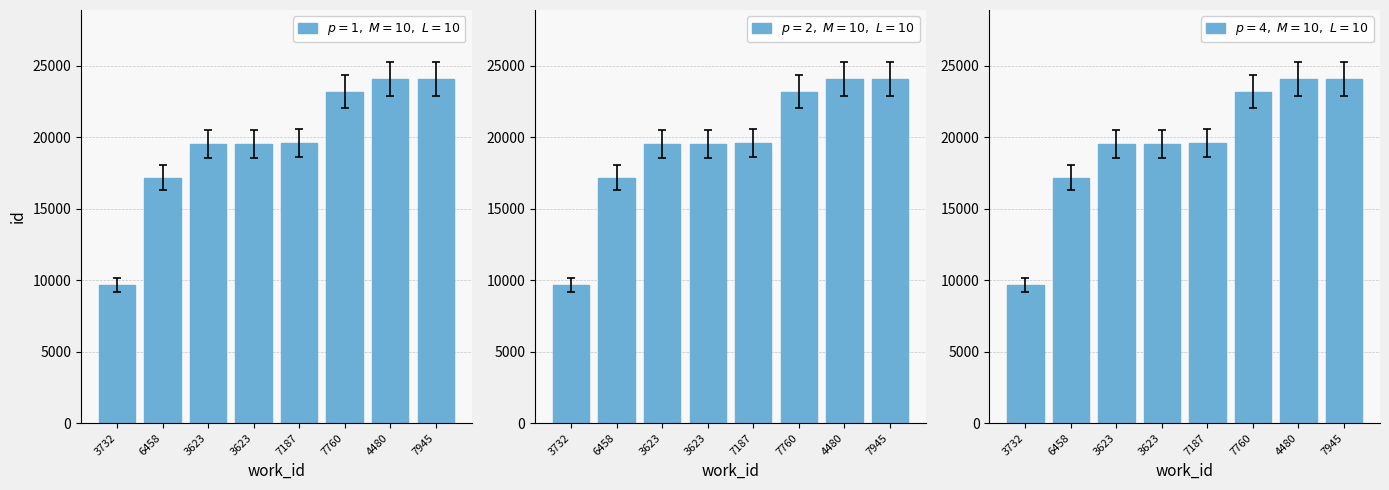

List the labels in order of $p=2,\ M=10,\ L=10$ value, largest first.

7945, 4480, 7760, 7187, 3623, 3623, 6458, 3732